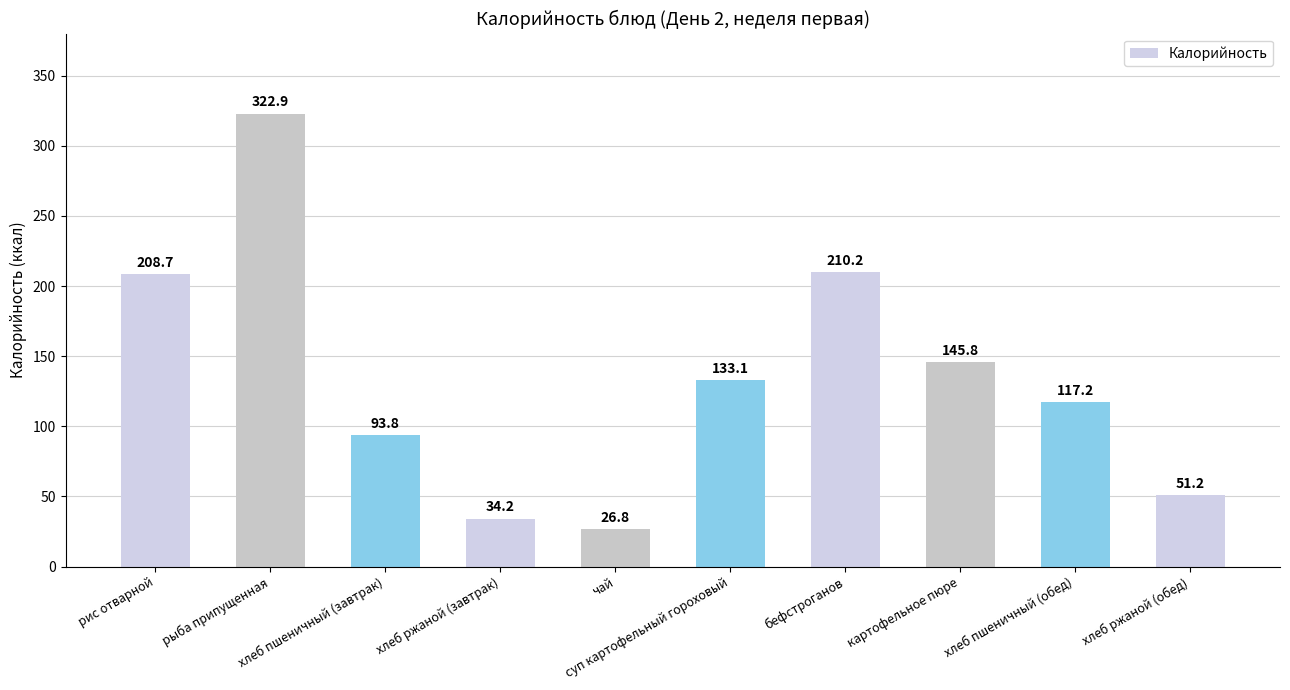

Reading right to left, transcribe all the data shown in this chart.

51.2	117.2	145.8	210.2	133.1	26.8	34.2	93.8	322.9	208.7